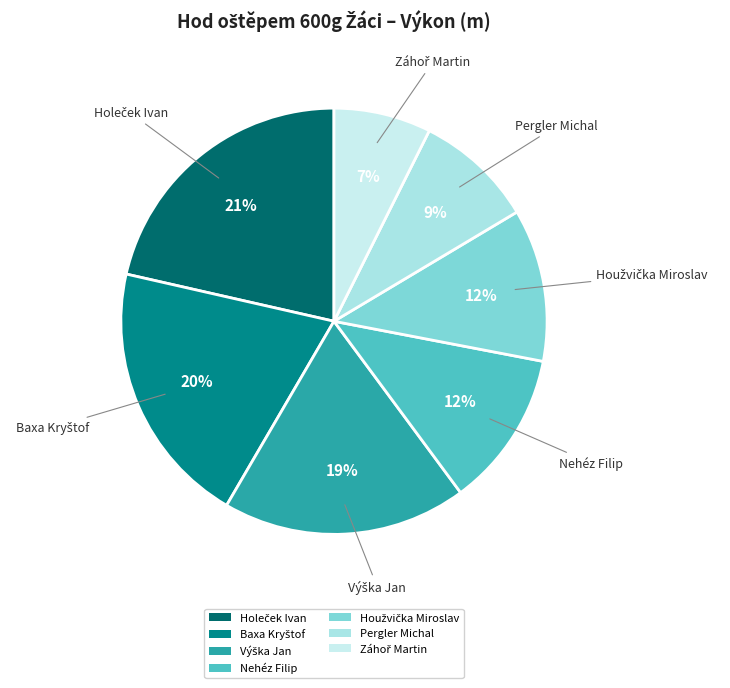

To the nearest percent, what portion does Nehéz Filip represent?

12%